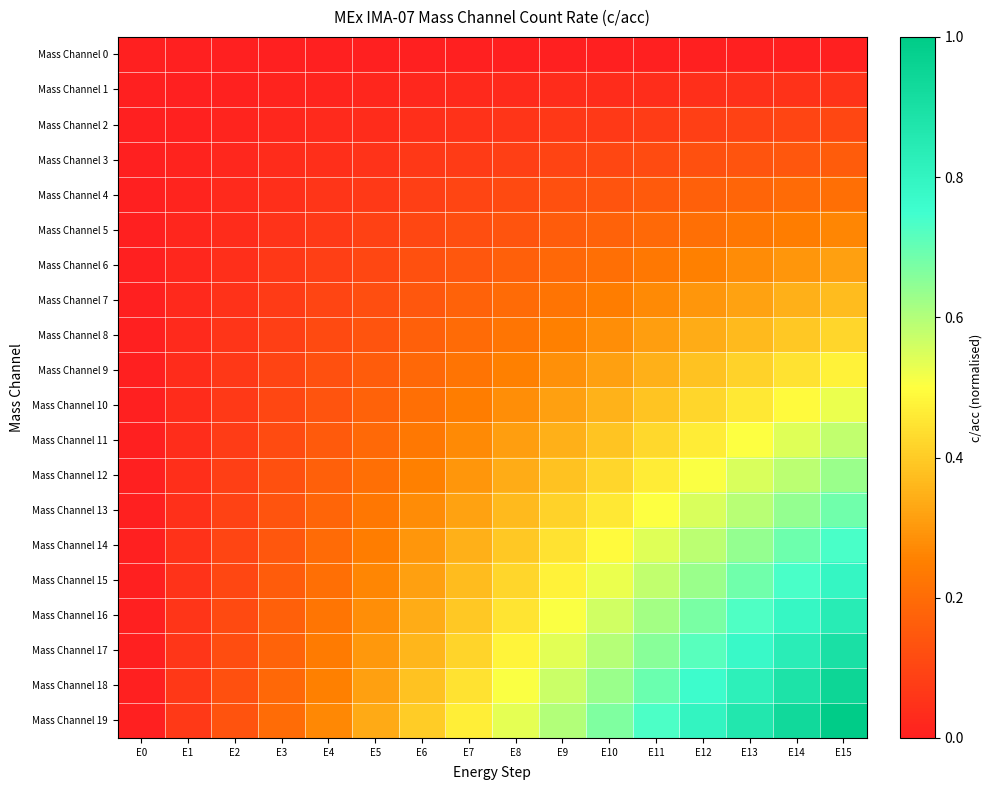

Reading left to right, list all the values displayed in this chart.

Mass Channel 0: E0=0.0	E1=0.0	E2=0.0	E3=0.0	E4=0.0	E5=0.0	E6=0.0	E7=0.0	E8=0.0	E9=0.0	E10=0.0	E11=0.0	E12=0.0	E13=0.0	E14=0.0	E15=0.0
Mass Channel 1: E0=0.0	E1=0.0	E2=0.0	E3=0.0	E4=0.0	E5=0.0	E6=0.0	E7=0.0	E8=0.0	E9=0.0	E10=0.0	E11=0.0	E12=0.0	E13=0.0	E14=0.0	E15=0.1
Mass Channel 2: E0=0.0	E1=0.0	E2=0.0	E3=0.0	E4=0.0	E5=0.0	E6=0.0	E7=0.0	E8=0.1	E9=0.1	E10=0.1	E11=0.1	E12=0.1	E13=0.1	E14=0.1	E15=0.1
Mass Channel 3: E0=0.0	E1=0.0	E2=0.0	E3=0.0	E4=0.0	E5=0.1	E6=0.1	E7=0.1	E8=0.1	E9=0.1	E10=0.1	E11=0.1	E12=0.1	E13=0.1	E14=0.1	E15=0.2
Mass Channel 4: E0=0.0	E1=0.0	E2=0.0	E3=0.0	E4=0.1	E5=0.1	E6=0.1	E7=0.1	E8=0.1	E9=0.1	E10=0.1	E11=0.2	E12=0.2	E13=0.2	E14=0.2	E15=0.2
Mass Channel 5: E0=0.0	E1=0.0	E2=0.0	E3=0.1	E4=0.1	E5=0.1	E6=0.1	E7=0.1	E8=0.1	E9=0.2	E10=0.2	E11=0.2	E12=0.2	E13=0.2	E14=0.2	E15=0.3
Mass Channel 6: E0=0.0	E1=0.0	E2=0.0	E3=0.1	E4=0.1	E5=0.1	E6=0.1	E7=0.1	E8=0.2	E9=0.2	E10=0.2	E11=0.2	E12=0.3	E13=0.3	E14=0.3	E15=0.3
Mass Channel 7: E0=0.0	E1=0.0	E2=0.0	E3=0.1	E4=0.1	E5=0.1	E6=0.1	E7=0.2	E8=0.2	E9=0.2	E10=0.2	E11=0.3	E12=0.3	E13=0.3	E14=0.3	E15=0.4
Mass Channel 8: E0=0.0	E1=0.0	E2=0.1	E3=0.1	E4=0.1	E5=0.1	E6=0.2	E7=0.2	E8=0.2	E9=0.3	E10=0.3	E11=0.3	E12=0.3	E13=0.4	E14=0.4	E15=0.4
Mass Channel 9: E0=0.0	E1=0.0	E2=0.1	E3=0.1	E4=0.1	E5=0.2	E6=0.2	E7=0.2	E8=0.3	E9=0.3	E10=0.3	E11=0.3	E12=0.4	E13=0.4	E14=0.4	E15=0.5
Mass Channel 10: E0=0.0	E1=0.0	E2=0.1	E3=0.1	E4=0.1	E5=0.2	E6=0.2	E7=0.2	E8=0.3	E9=0.3	E10=0.4	E11=0.4	E12=0.4	E13=0.5	E14=0.5	E15=0.5
Mass Channel 11: E0=0.0	E1=0.0	E2=0.1	E3=0.1	E4=0.2	E5=0.2	E6=0.2	E7=0.3	E8=0.3	E9=0.3	E10=0.4	E11=0.4	E12=0.5	E13=0.5	E14=0.5	E15=0.6
Mass Channel 12: E0=0.0	E1=0.0	E2=0.1	E3=0.1	E4=0.2	E5=0.2	E6=0.3	E7=0.3	E8=0.3	E9=0.4	E10=0.4	E11=0.5	E12=0.5	E13=0.5	E14=0.6	E15=0.6
Mass Channel 13: E0=0.0	E1=0.0	E2=0.1	E3=0.1	E4=0.2	E5=0.2	E6=0.3	E7=0.3	E8=0.4	E9=0.4	E10=0.5	E11=0.5	E12=0.5	E13=0.6	E14=0.6	E15=0.7
Mass Channel 14: E0=0.0	E1=0.0	E2=0.1	E3=0.1	E4=0.2	E5=0.2	E6=0.3	E7=0.3	E8=0.4	E9=0.4	E10=0.5	E11=0.5	E12=0.6	E13=0.6	E14=0.7	E15=0.7
Mass Channel 15: E0=0.0	E1=0.1	E2=0.1	E3=0.2	E4=0.2	E5=0.3	E6=0.3	E7=0.4	E8=0.4	E9=0.5	E10=0.5	E11=0.6	E12=0.6	E13=0.7	E14=0.7	E15=0.8
Mass Channel 16: E0=0.0	E1=0.1	E2=0.1	E3=0.2	E4=0.2	E5=0.3	E6=0.3	E7=0.4	E8=0.4	E9=0.5	E10=0.6	E11=0.6	E12=0.7	E13=0.7	E14=0.8	E15=0.8
Mass Channel 17: E0=0.0	E1=0.1	E2=0.1	E3=0.2	E4=0.2	E5=0.3	E6=0.4	E7=0.4	E8=0.5	E9=0.5	E10=0.6	E11=0.7	E12=0.7	E13=0.8	E14=0.8	E15=0.9
Mass Channel 18: E0=0.0	E1=0.1	E2=0.1	E3=0.2	E4=0.3	E5=0.3	E6=0.4	E7=0.4	E8=0.5	E9=0.6	E10=0.6	E11=0.7	E12=0.8	E13=0.8	E14=0.9	E15=0.9
Mass Channel 19: E0=0.0	E1=0.1	E2=0.1	E3=0.2	E4=0.3	E5=0.3	E6=0.4	E7=0.5	E8=0.5	E9=0.6	E10=0.7	E11=0.7	E12=0.8	E13=0.9	E14=0.9	E15=1.0